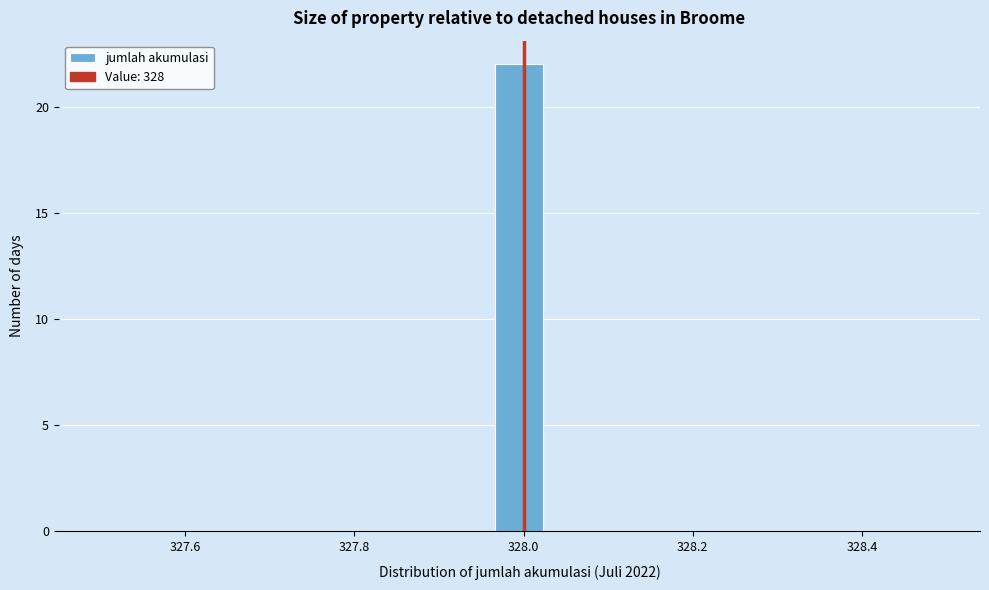

Read against the x-axis, roughly where is the centre of the tallest bar?

328.00